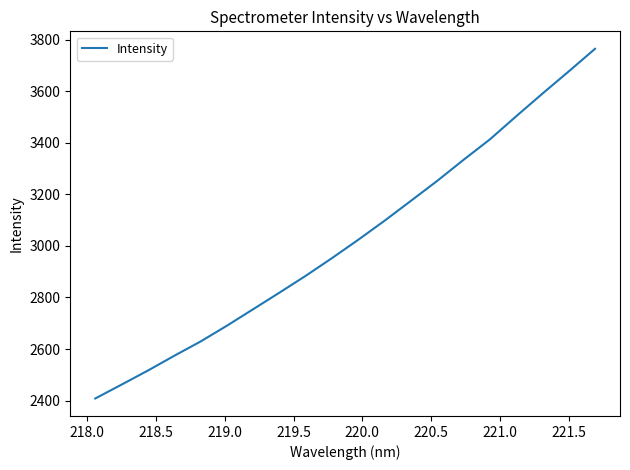

What is the difference between the maximum and minimum values?

1356.1